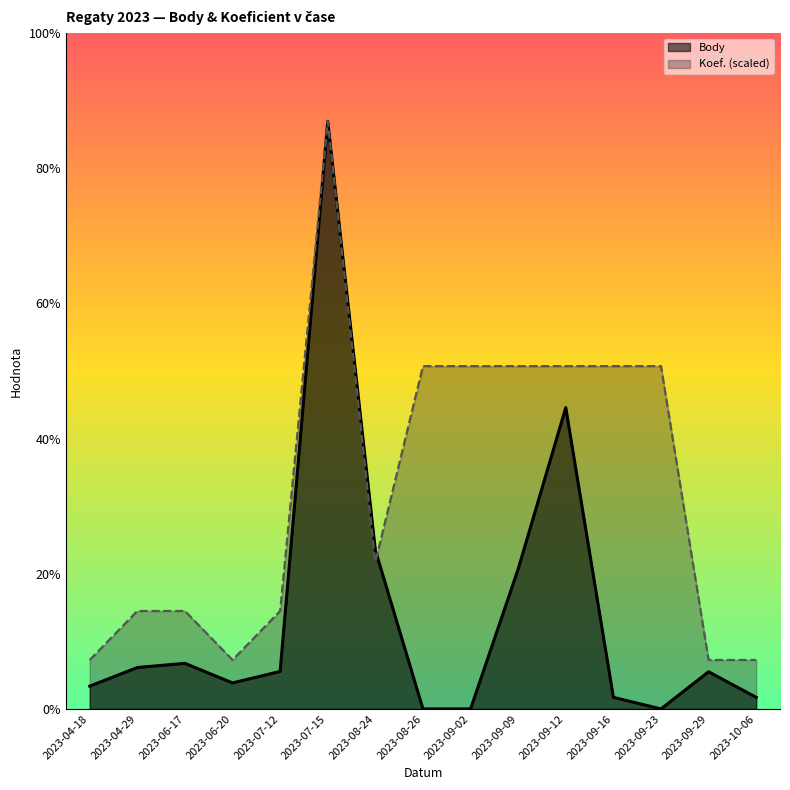

Is it true that Koef. equals 2978.5 at 2023-09-09?

True